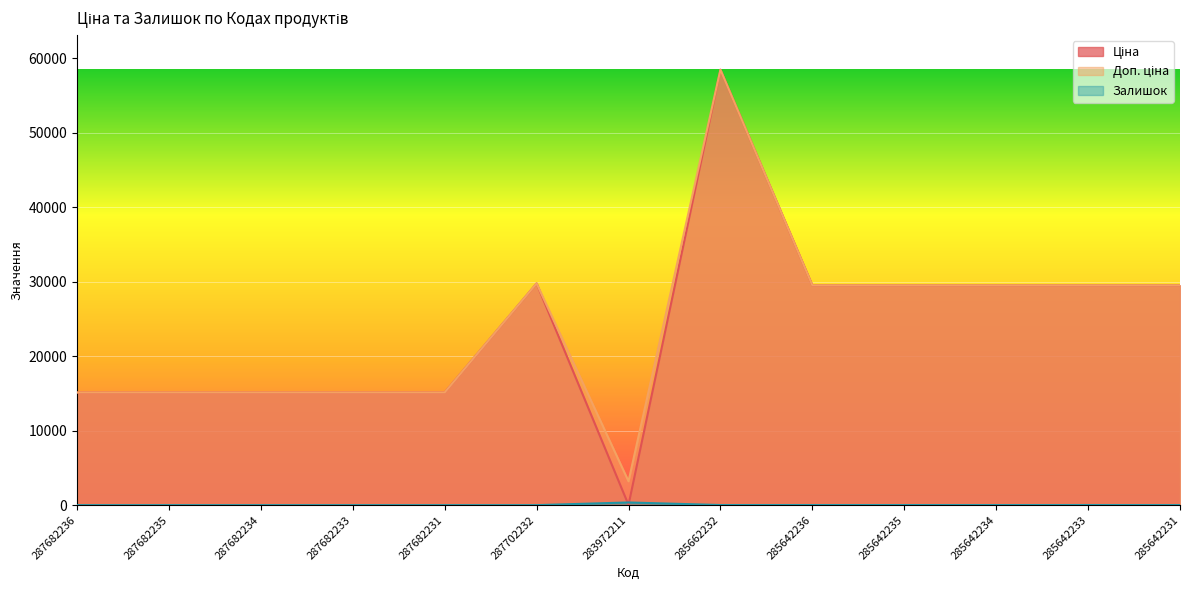

Reading right to left, list all the values displayed in this chart.

Ціна: 29491.5	29491.5	29491.5	29491.5	29491.5	58426.5	32.0	29747.2	15120.0	15120.0	15120.0	15120.0	15120.0
Доп. ціна: 29491.5	29491.5	29491.5	29491.5	29491.5	58426.5	3205.0	29747.2	15120.0	15120.0	15120.0	15120.0	15120.0
Залишок: 7.0	16.0	10.0	13.0	14.0	14.0	360.0	0.0	0.0	0.0	0.0	0.0	0.0